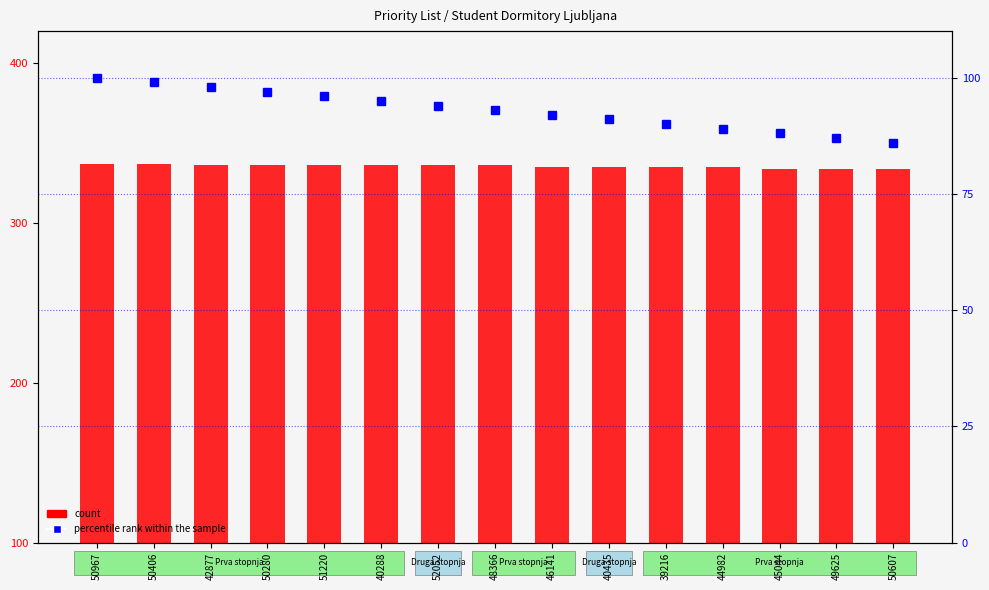

What is the value of the count bar at the 10th from the left?

335